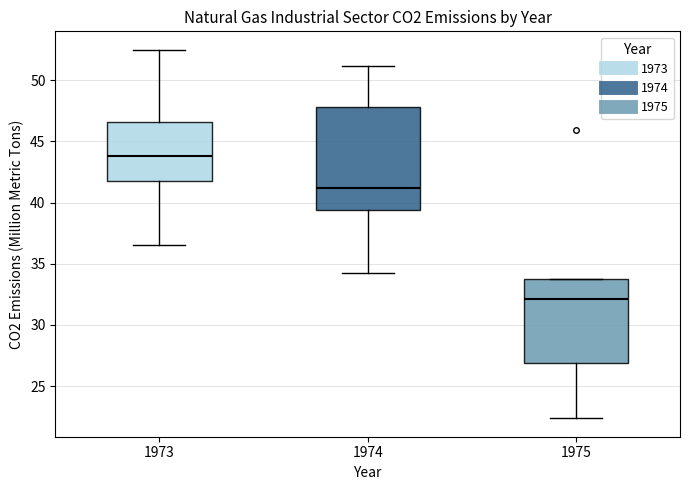

Reading left to right, read every box against the y-axis: the position of its median line, the range the box covers, and the ends of its whiskers. The values are not printed on the chart, so give them approximately, as read against the axis.

1973: median 44.0, box 41.5 to 46.5, whiskers 36.5 to 52.5
1974: median 41.0, box 39.5 to 48.0, whiskers 34.5 to 51.0
1975: median 32.0, box 27.0 to 33.5, whiskers 22.5 to 33.5